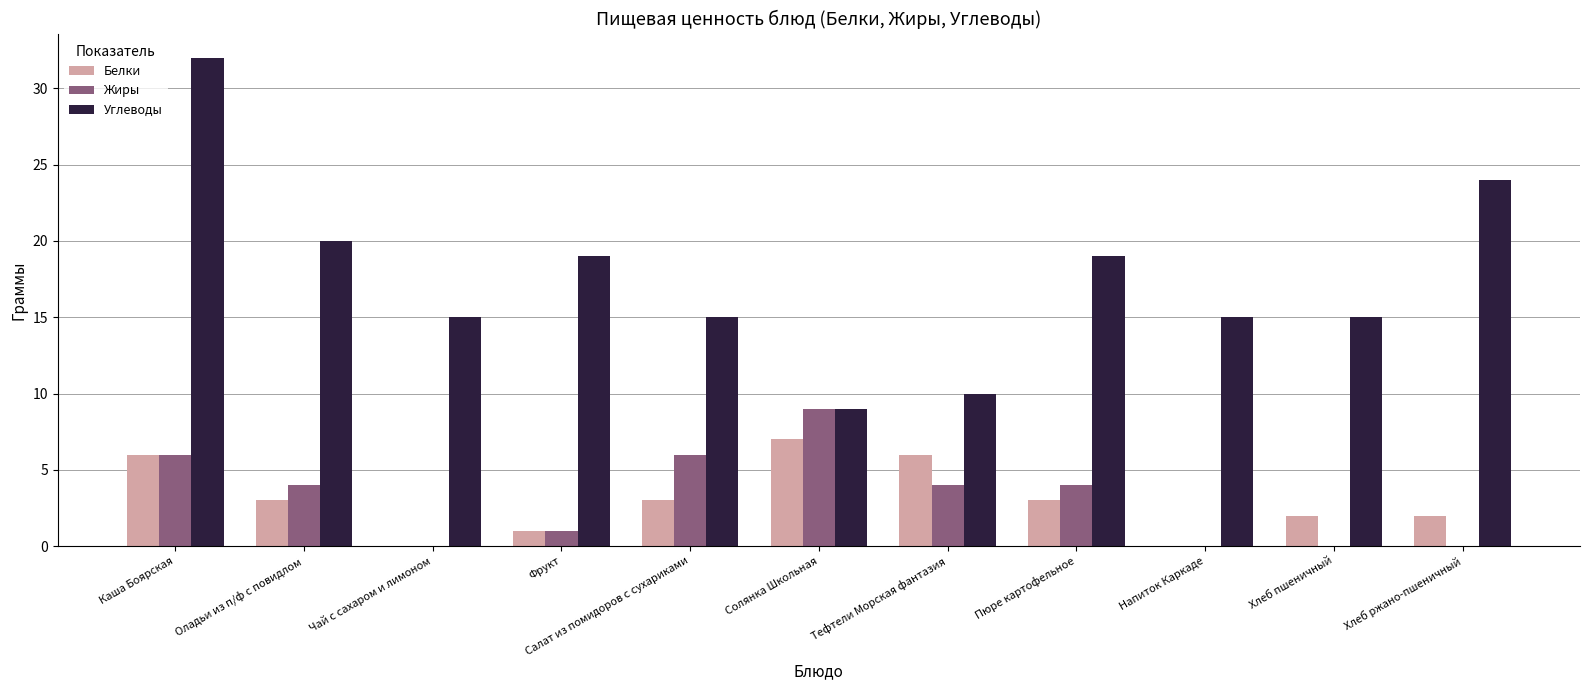

How many groups of bars are there?

11